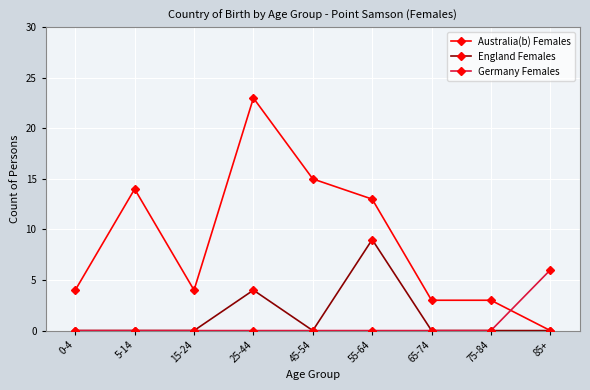

Count the Germany Females values in the range 0 to 1.

8